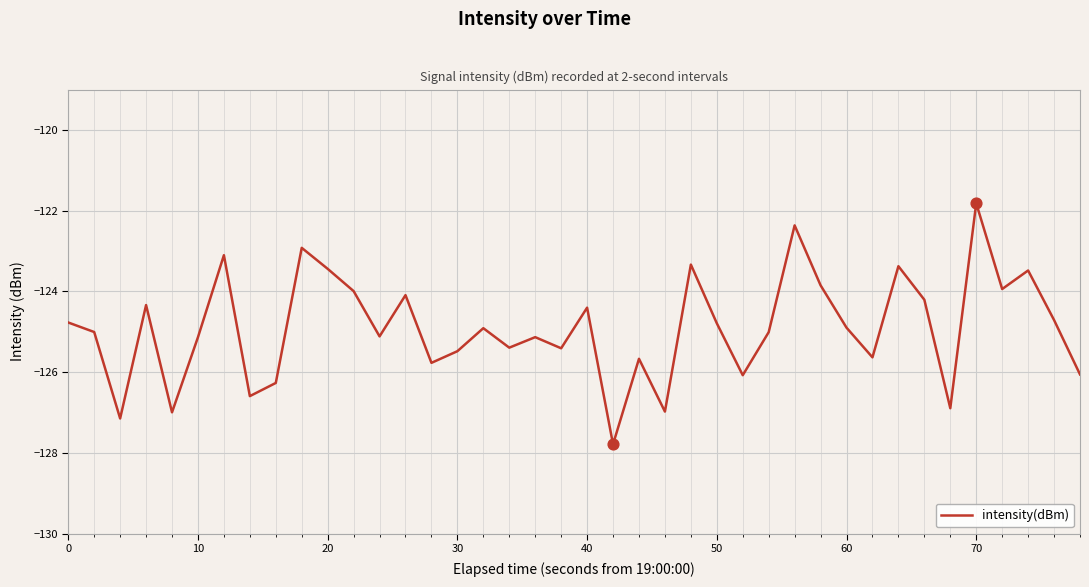

What is the greatest value displayed?

-121.8